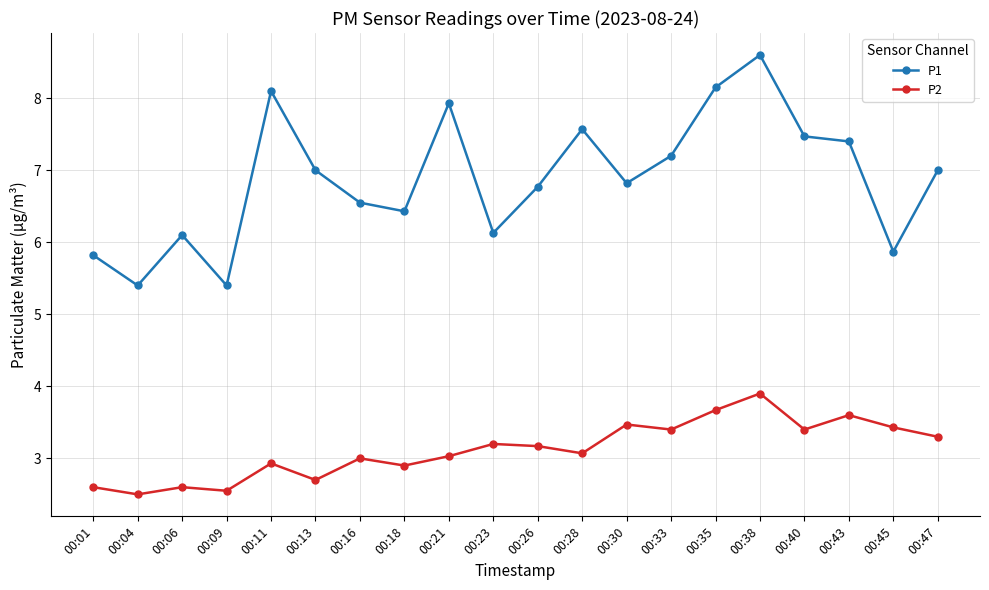

At which category is the sum across all series the highest?

00:38